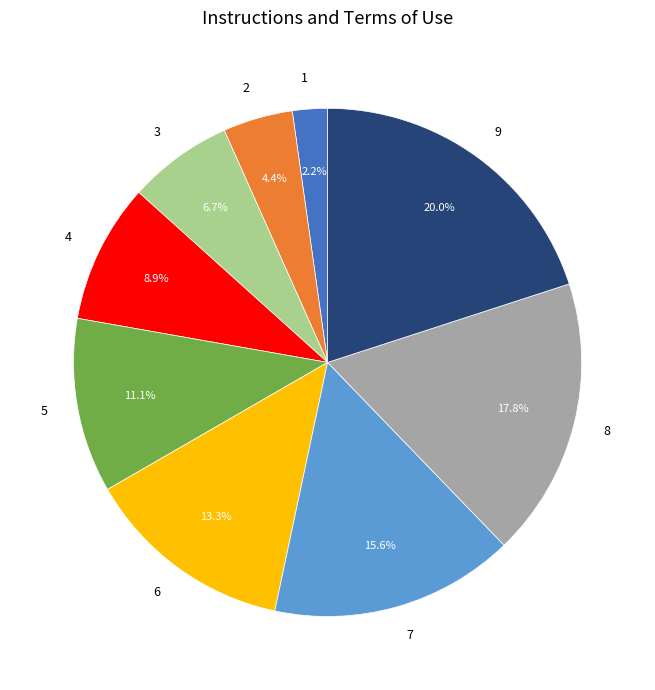

Which slice is the largest?

9